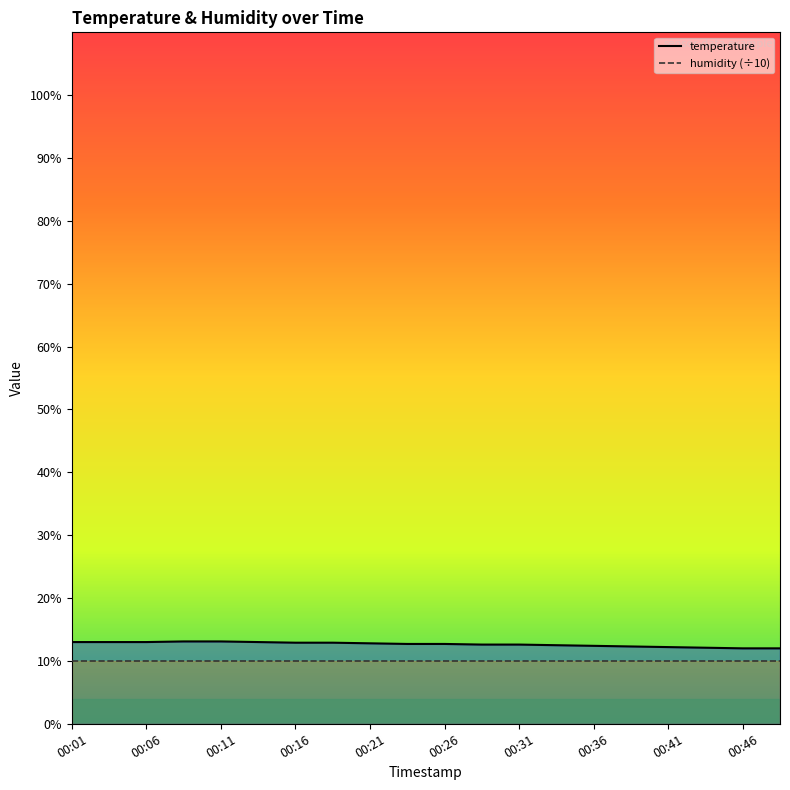

Reading left to right, what are all the values shown in this chart?

00:01=13.0	00:03=13.0	00:06=13.0	00:08=13.1	00:11=13.1	00:13=13.0	00:16=12.9	00:18=12.9	00:21=12.8	00:23=12.7	00:26=12.7	00:28=12.6	00:31=12.6	00:33=12.5	00:36=12.4	00:38=12.3	00:41=12.2	00:43=12.1	00:46=12.0	00:49=12.0